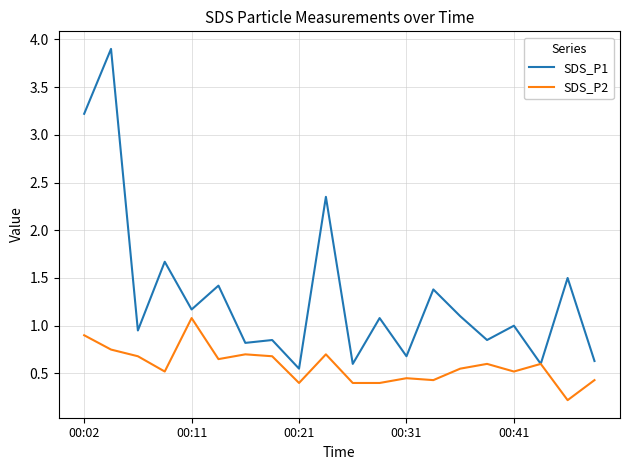

Which series has the largest total across all categories?

SDS_P1